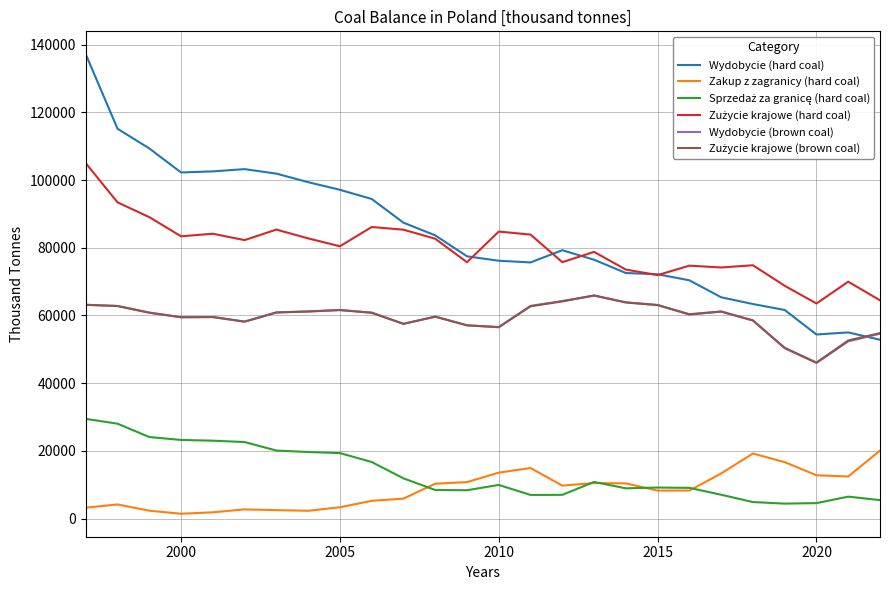

Which series has the largest range (max minus min)?

Wydobycie (hard coal)